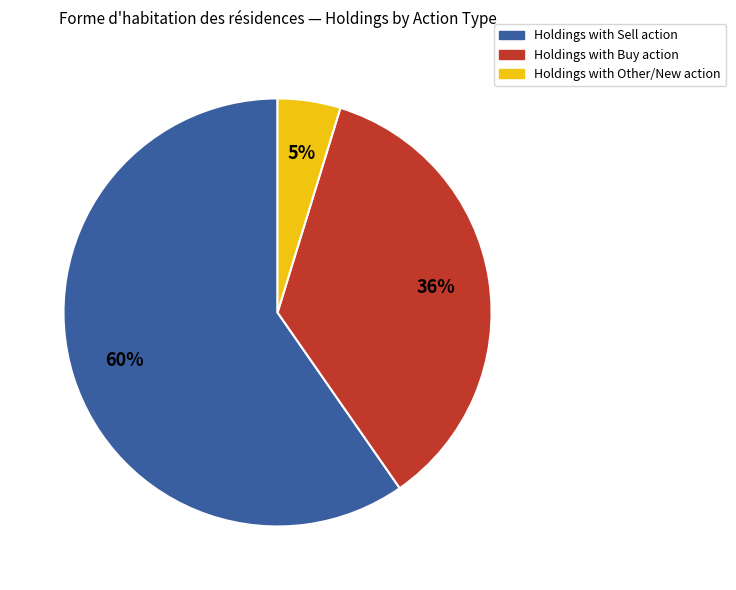

Is it true that Holdings with Buy action is 36% of the pie?

True